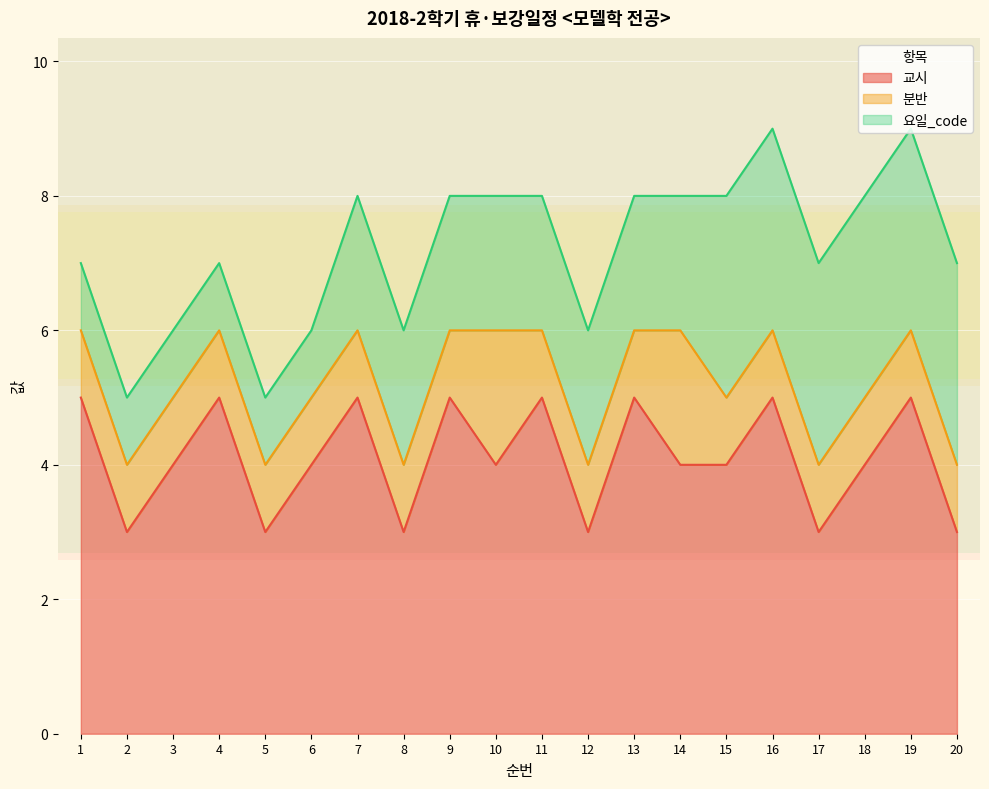

Reading right to left, transcribe all the data shown in this chart.

교시: 3	5	4	3	5	4	4	5	3	5	4	5	3	5	4	3	5	4	3	5
분반: 1	1	1	1	1	1	2	1	1	1	2	1	1	1	1	1	1	1	1	1
요일_code: 3	3	3	3	3	3	2	2	2	2	2	2	2	2	1	1	1	1	1	1